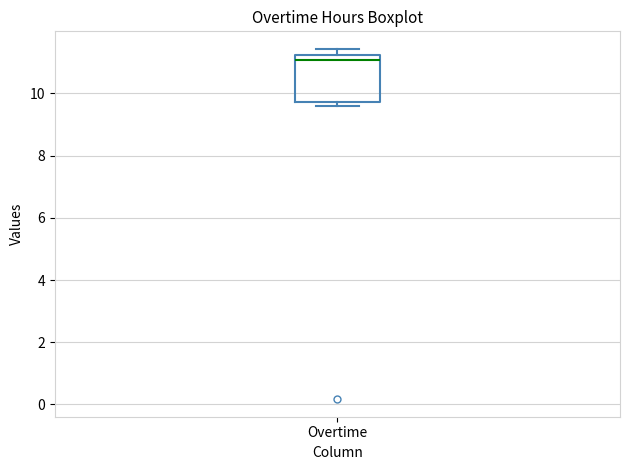

Transcribe this box plot: give where the median line is, the range the box spans, and where the two whiskers end, as read against the y-axis. The values are not printed on the chart, so give them approximately, as read against the axis.

median 11.0, box 9.8 to 11.2, whiskers 9.6 to 11.4